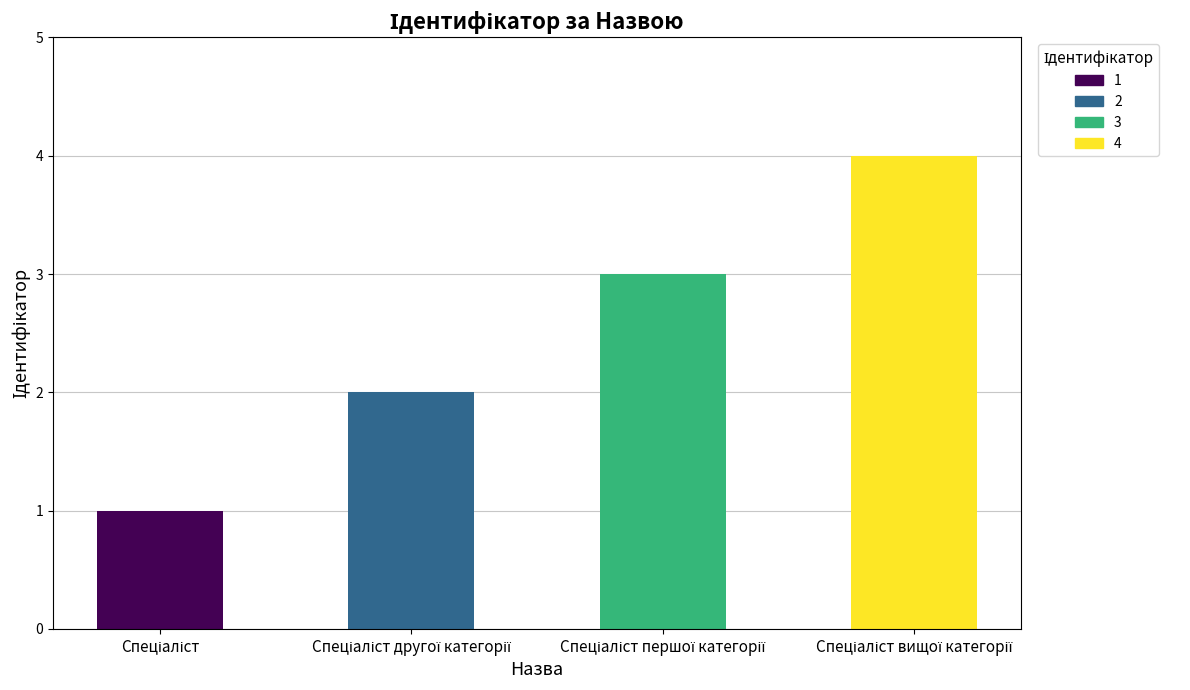

What is the minimum value shown in the chart?

1